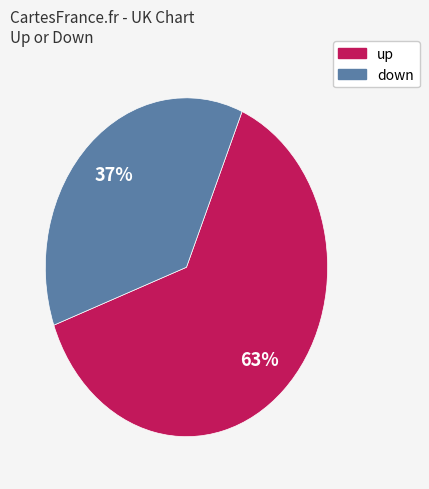

Rank the categories by value from highest to lowest.

up, down